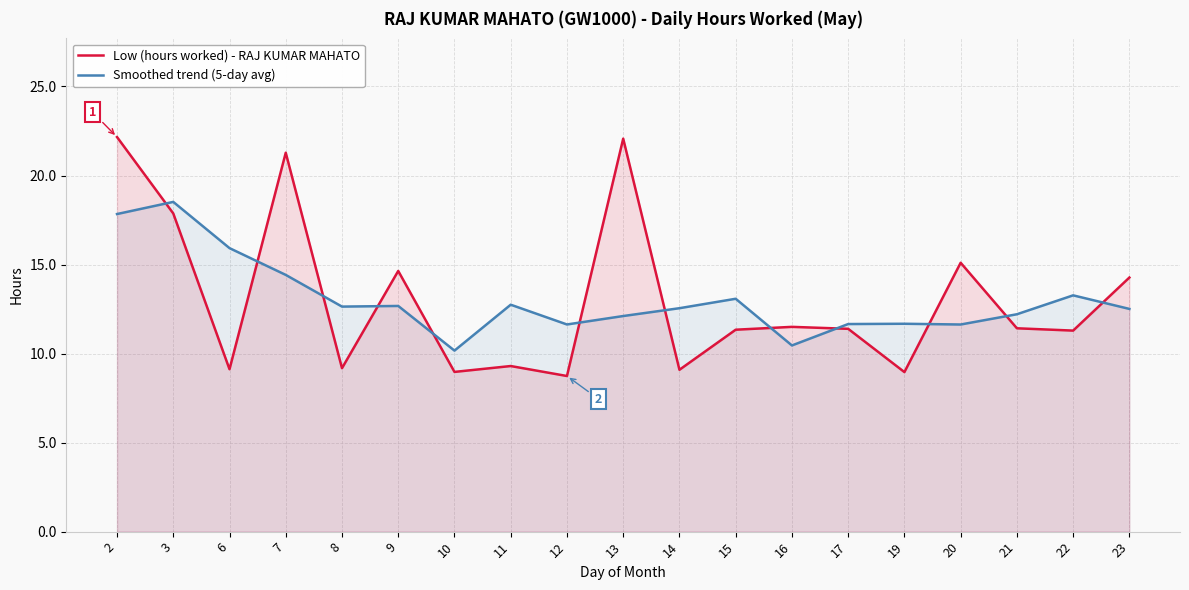

What is the difference between the maximum and minimum values in the Smoothed trend (5-day avg) series?

8.4